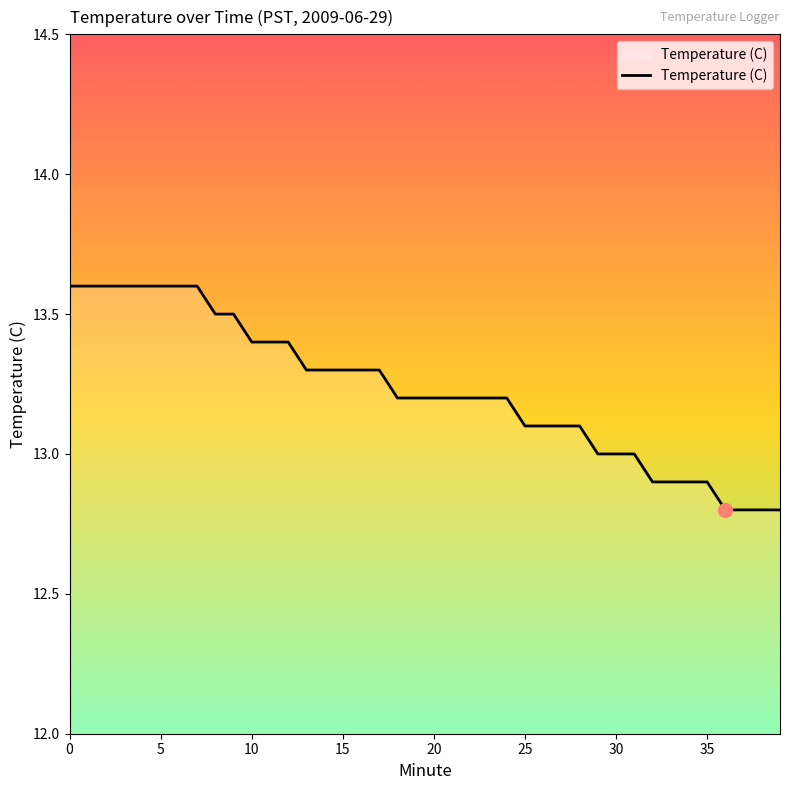

What is the difference between the maximum and minimum values?

0.8